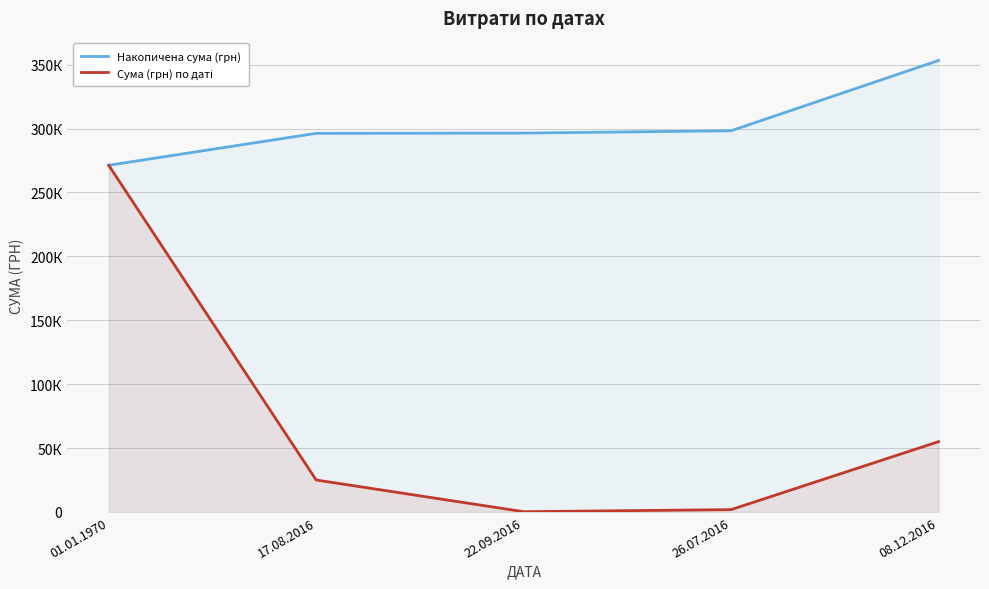

Where is Накопичена сума (грн) nearest to the value 312229?

26.07.2016